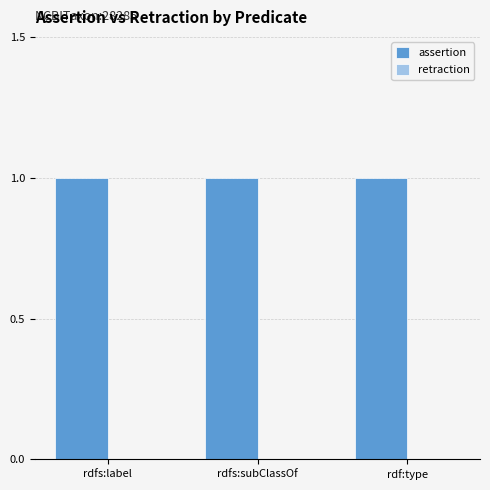

What position from the left is rdfs:label?

1